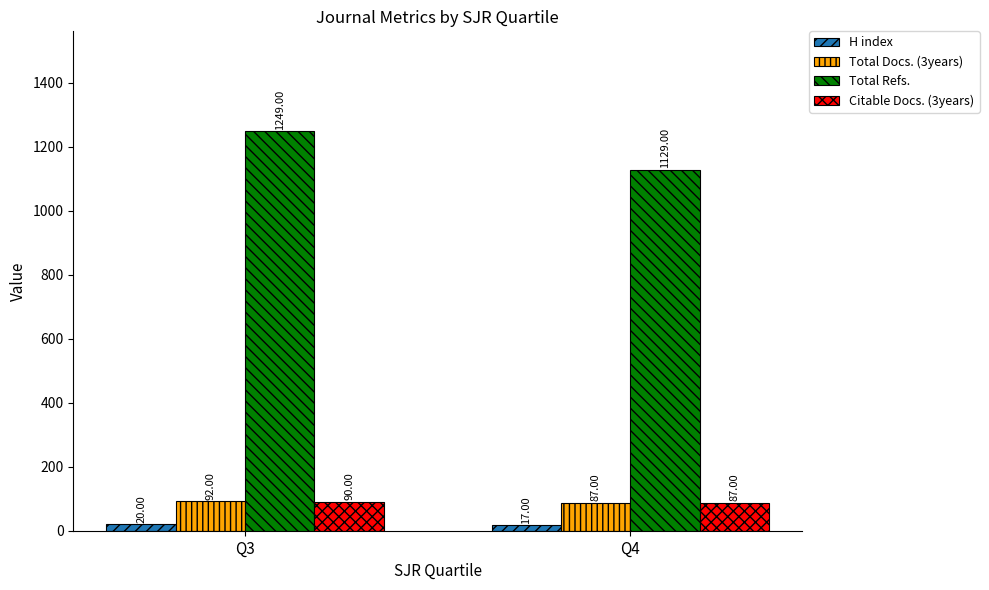

What is the difference between the Citable Docs. (3years) values at Q4 and Q3?

3